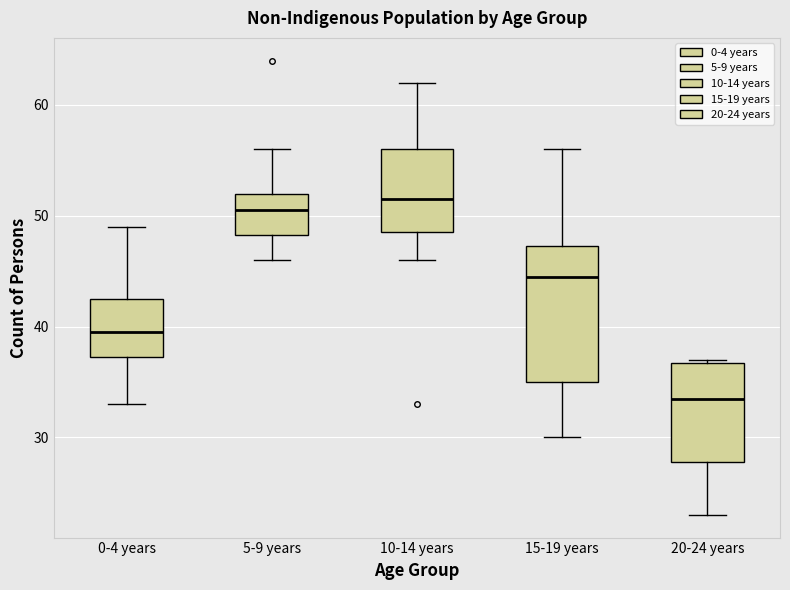

Where is the lower edge of the box for 10-14 years on the y-axis? The values are not printed on the chart, so give them approximately, as read against the axis.

49